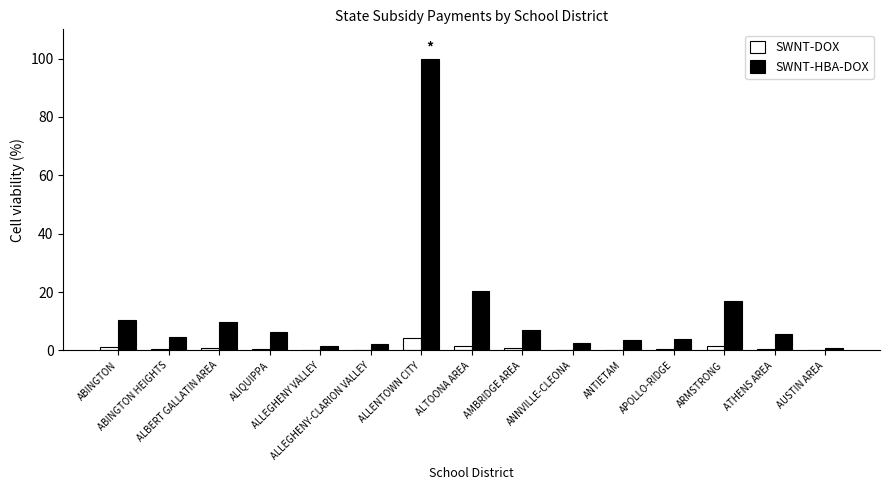

What is the greatest value displayed?

100.0